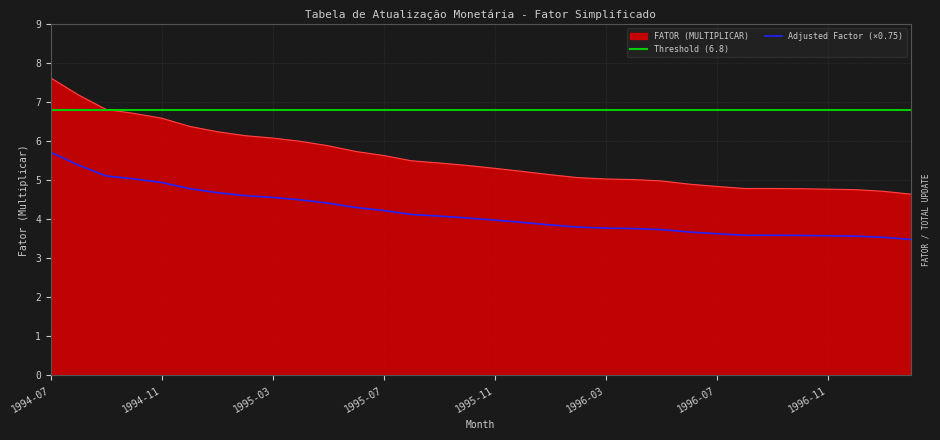

At which label is the value closest to 6?

1995-04